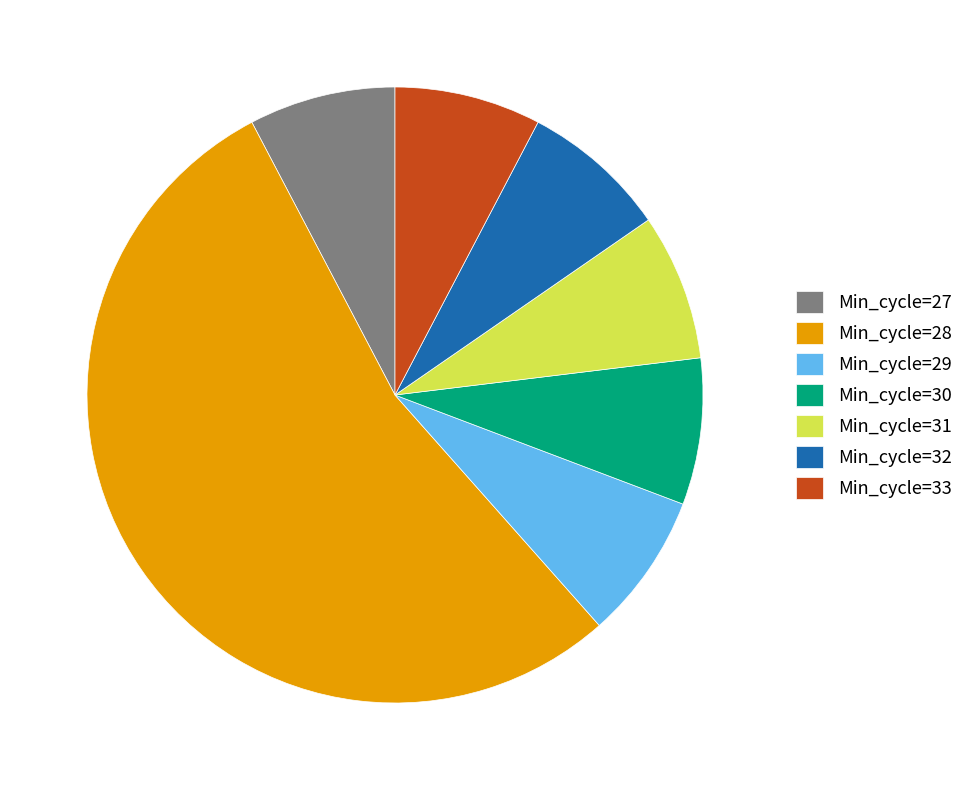

Which category accounts for the majority?

Min_cycle=28